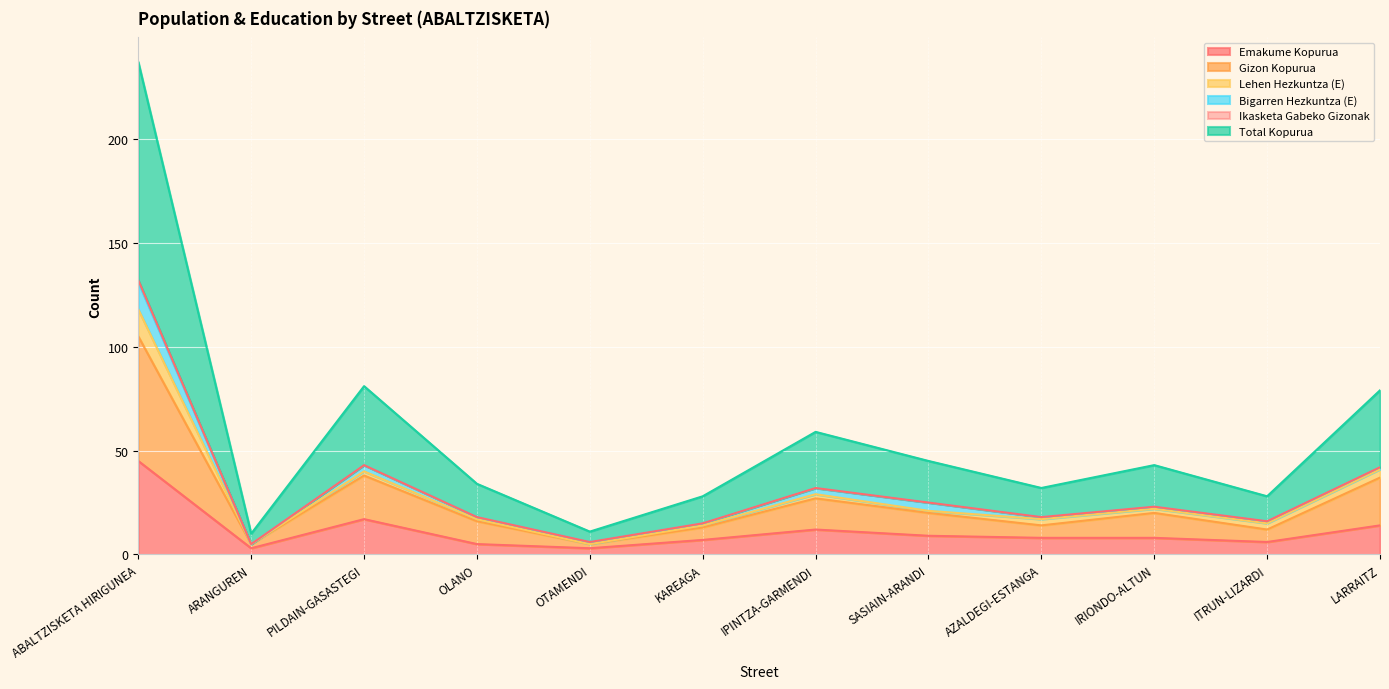

What is the label of the 4th point from the right?

AZALDEGI-ESTANGA